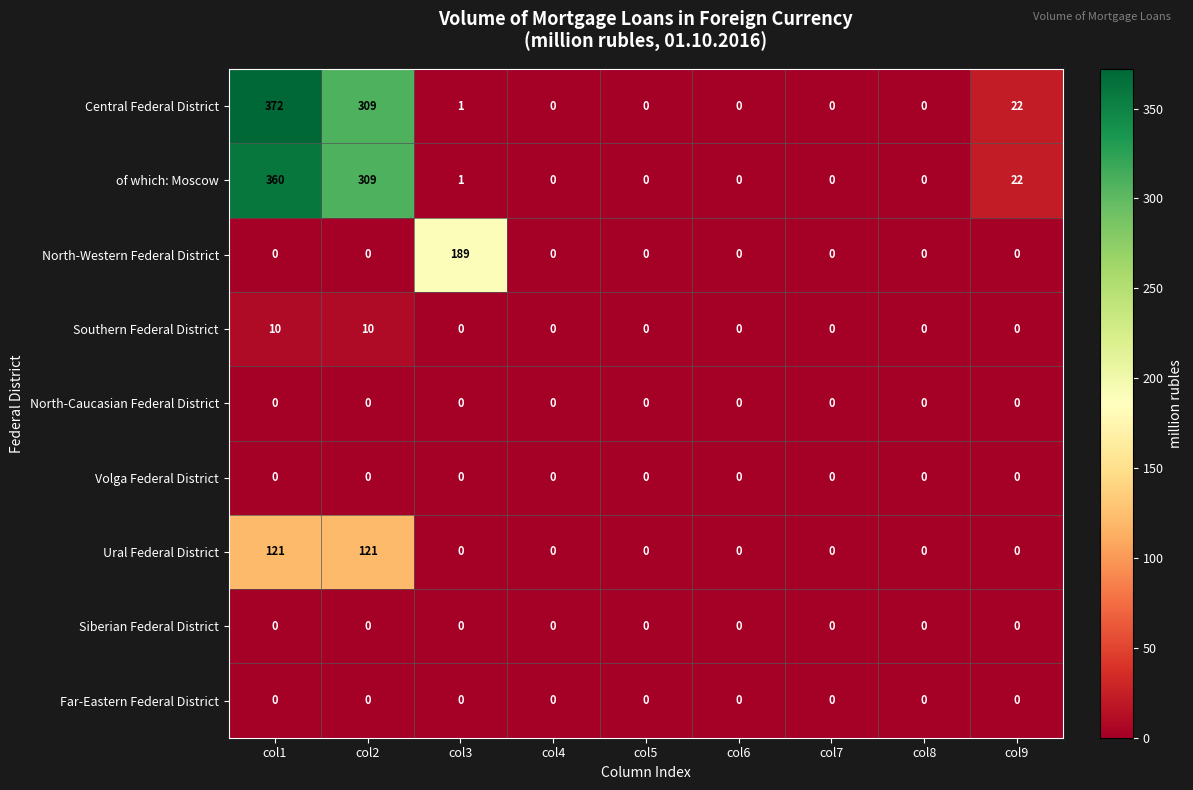

Which series has the widest spread of values?

Central Federal District